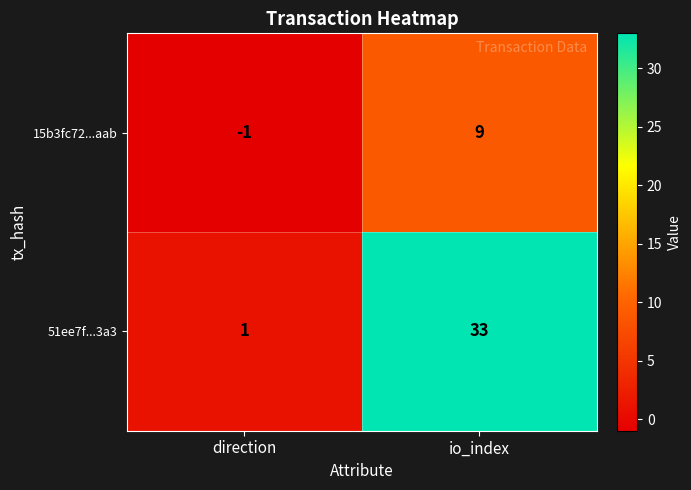

What is the sum of the 51ee7f...3a3 values at direction and io_index?

34